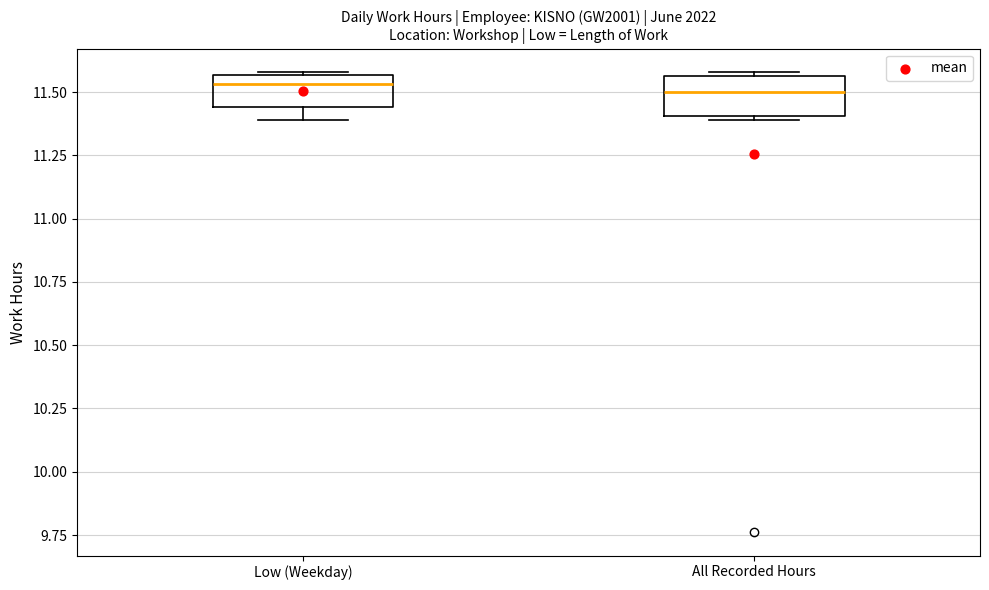

Reading left to right, read every box against the y-axis: the position of its median line, the range the box covers, and the ends of its whiskers. The values are not printed on the chart, so give them approximately, as read against the axis.

Low (Weekday): median 11.55 (just below the box's upper edge), box 11.45 to 11.55, whiskers 11.40 to 11.60
All Recorded Hours: median 11.50, box 11.40 to 11.55, whiskers 11.40 (just below the box's lower edge) to 11.60